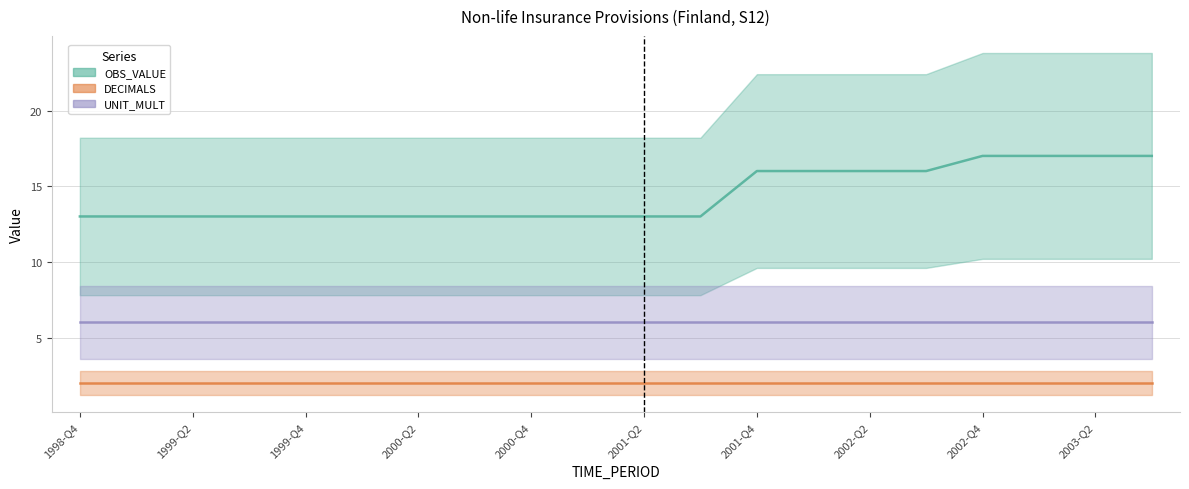

Is the value of DECIMALS at 1999-Q1 greater than the value of UNIT_MULT at 1999-Q1?

No